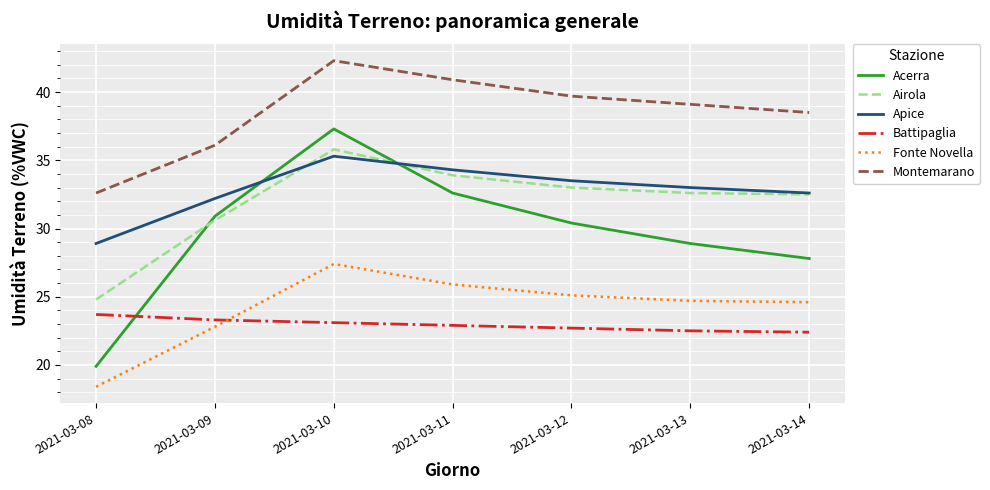

Which series has the widest spread of values?

Acerra